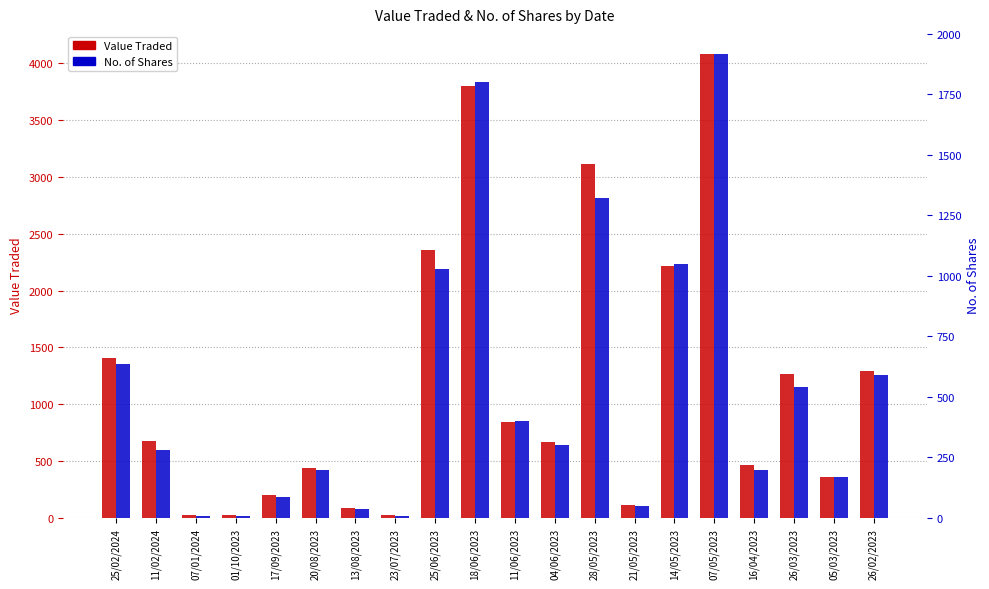

Count the number of data series in this chart.

2